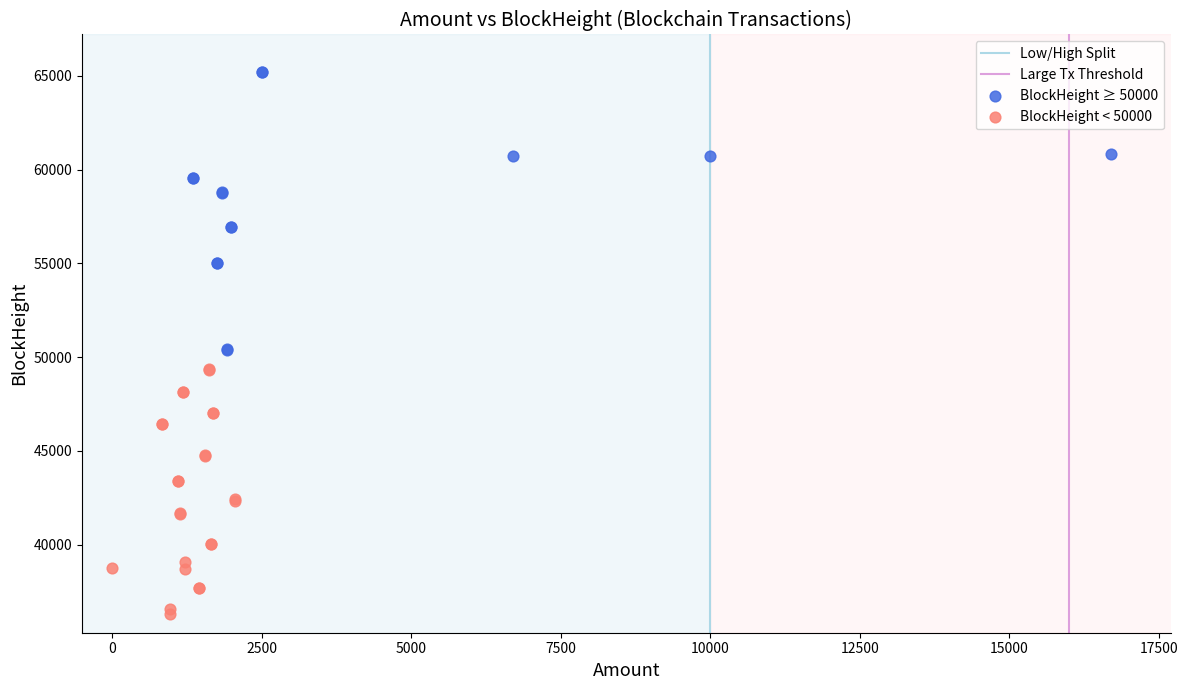

Which series contains the highest Y value?

BlockHeight ≥ 50000